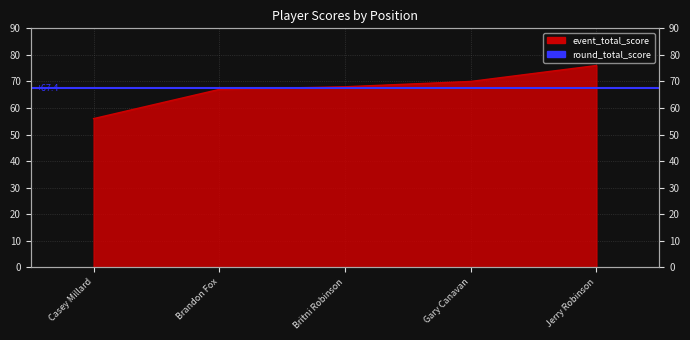

Reading left to right, transcribe all the data shown in this chart.

56	67	68	70	76